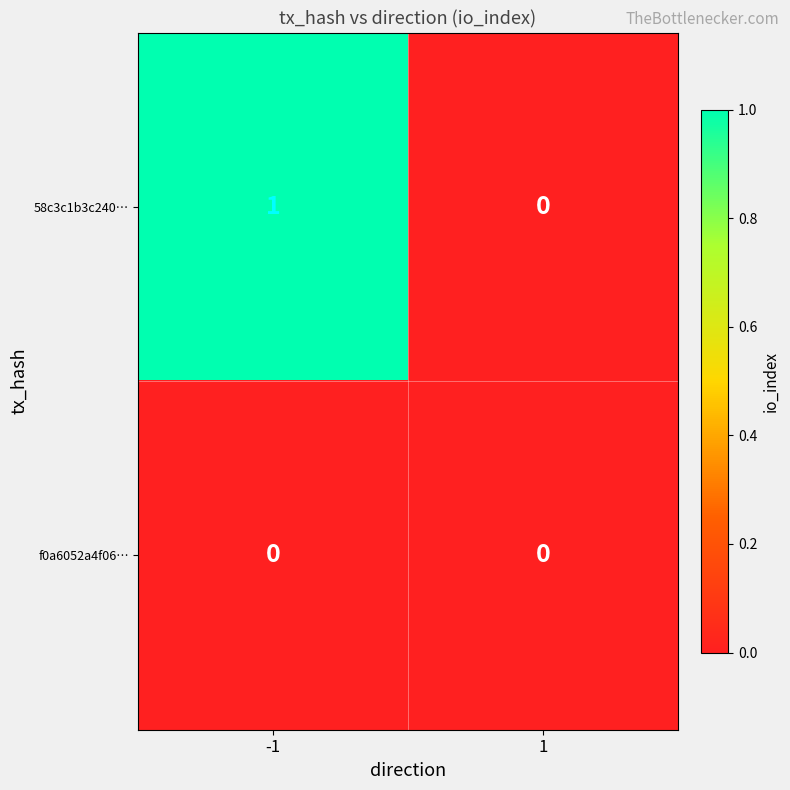

Count the number of categories in the chart.

2